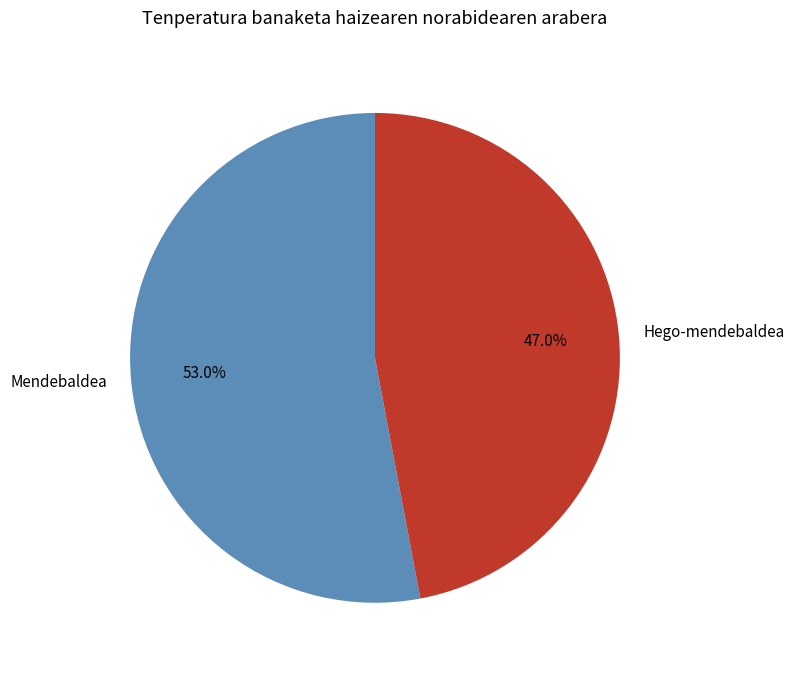

Which slice is the smallest?

Hego-mendebaldea